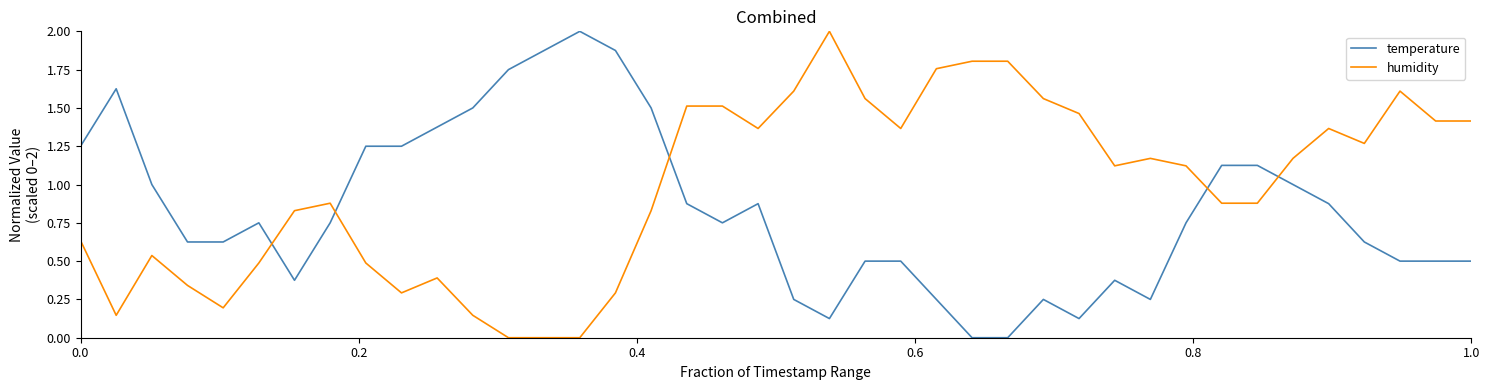

What is the sum of all humidity values?

39.2